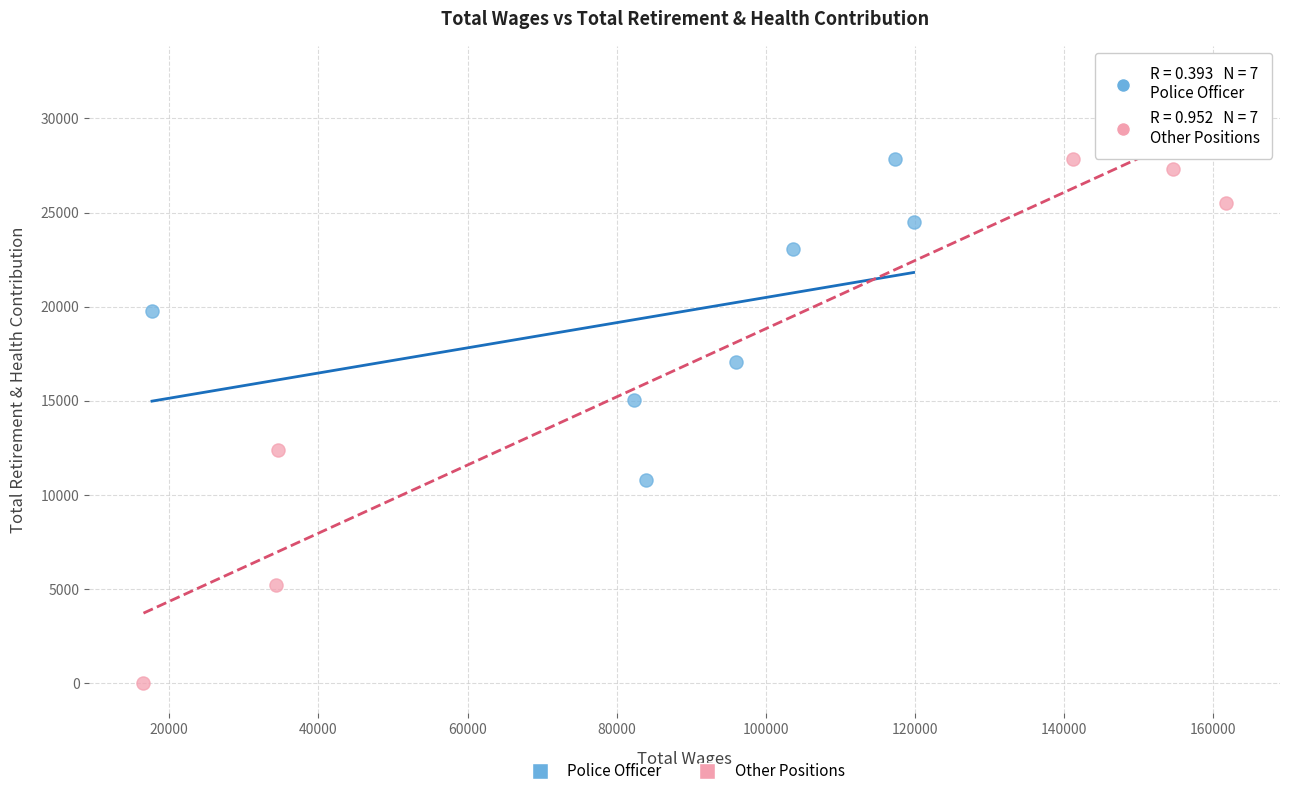

Which series contains the lowest Y value?

Other Positions